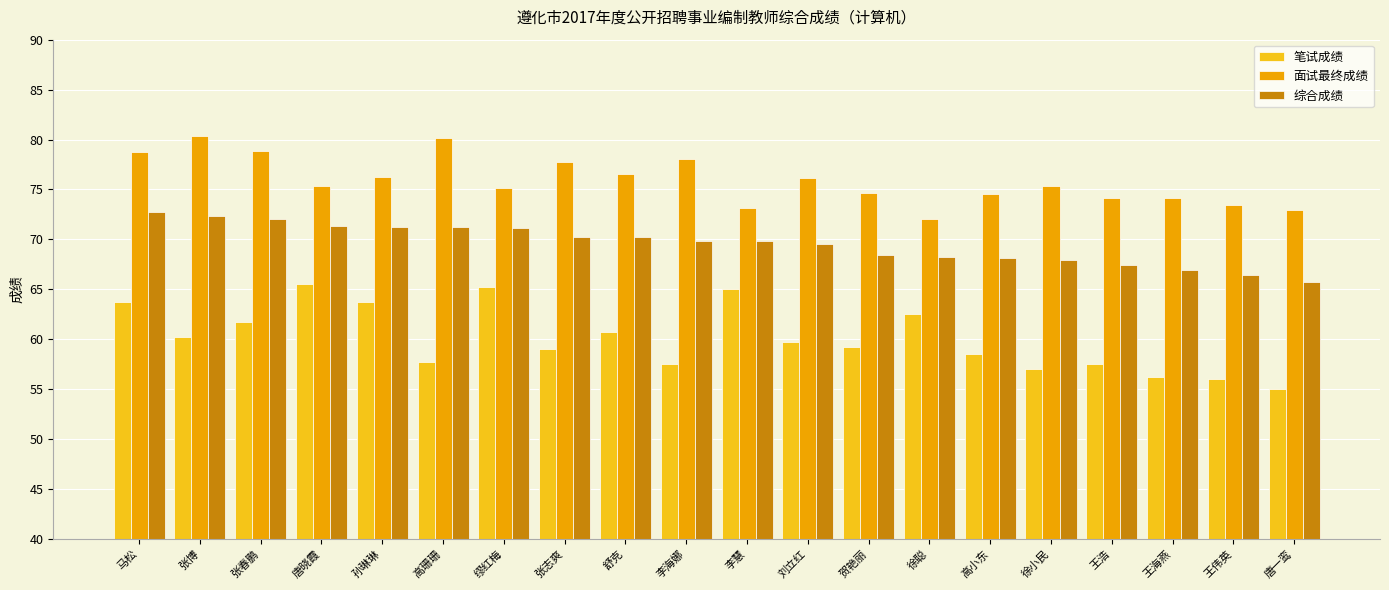

Which series has the largest range (max minus min)?

笔试成绩